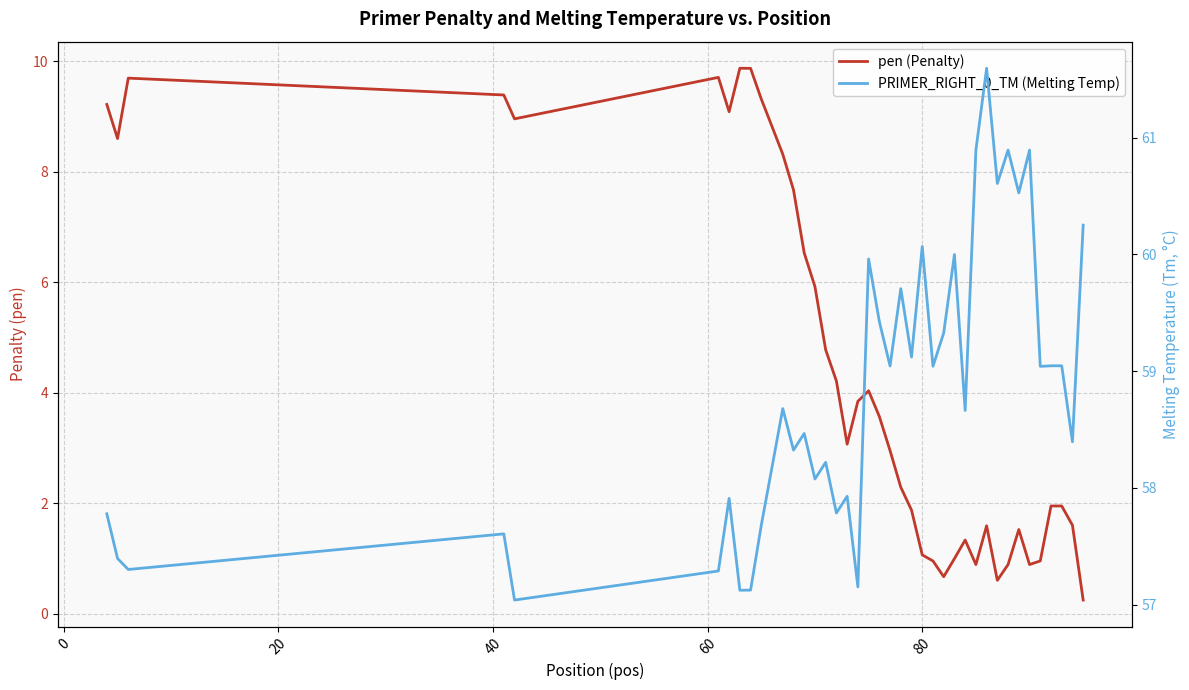

Is it true that PRIMER_RIGHT_0_TM (Melting Temp) equals 83.6 at 18?

False